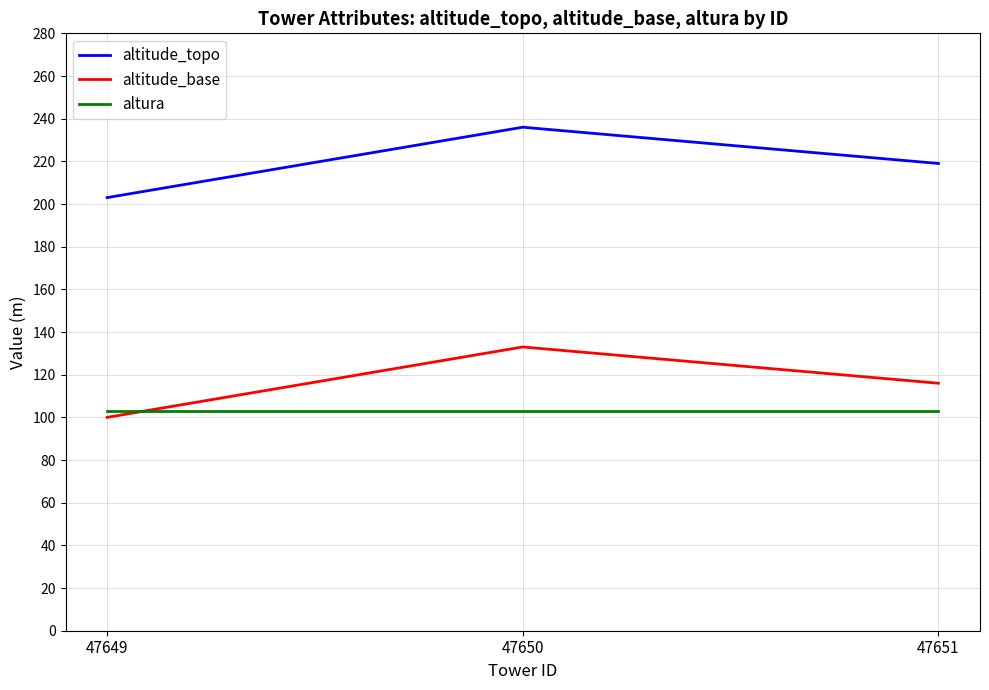

The value of altura at 47651 is 103. True or false?

True